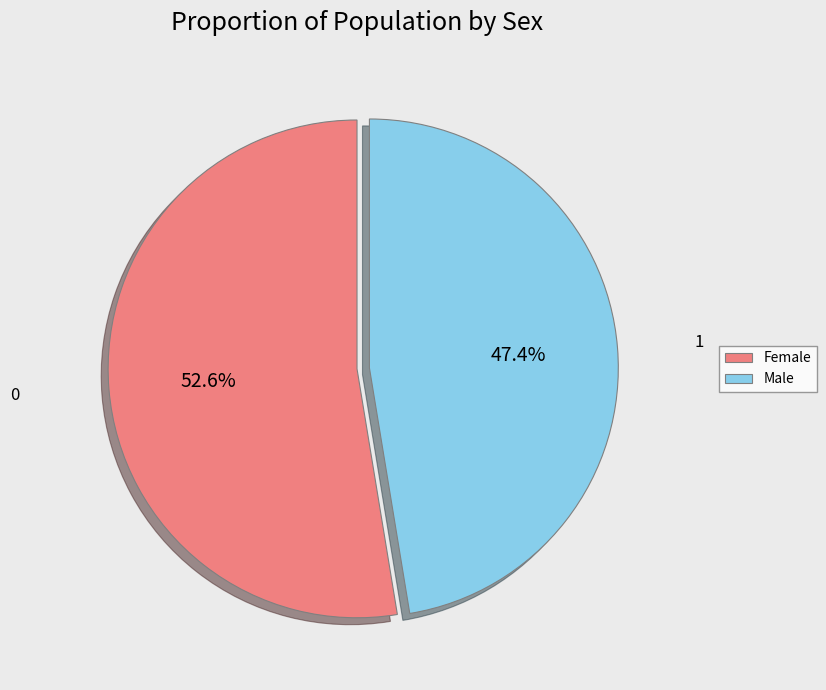

Which category accounts for the majority?

Female